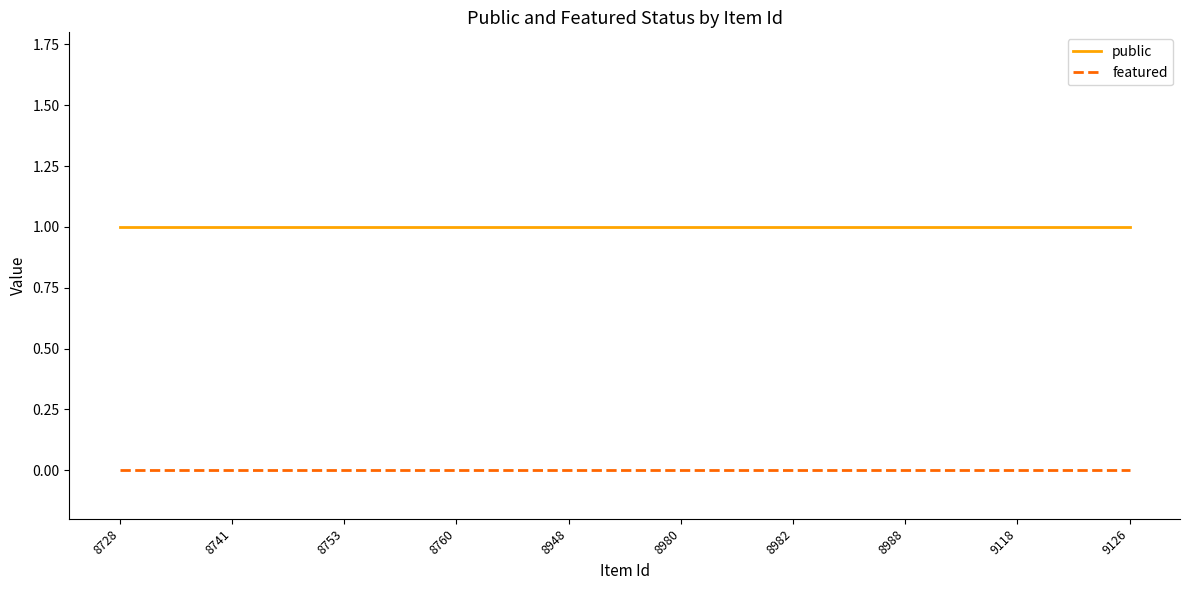

True or false: public and featured intersect in this chart.

False